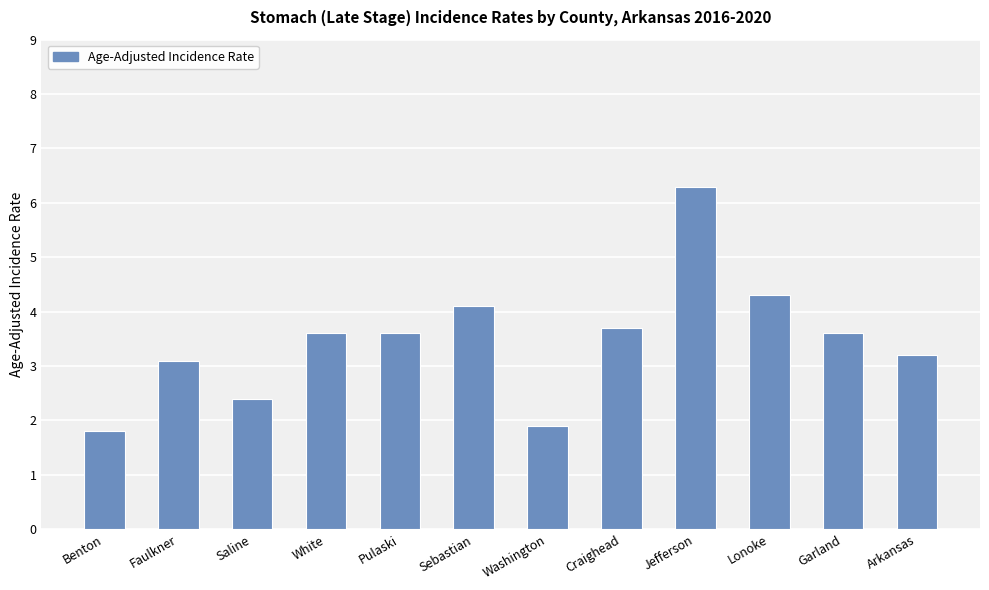

What is the approximate value at Faulkner?

3.1